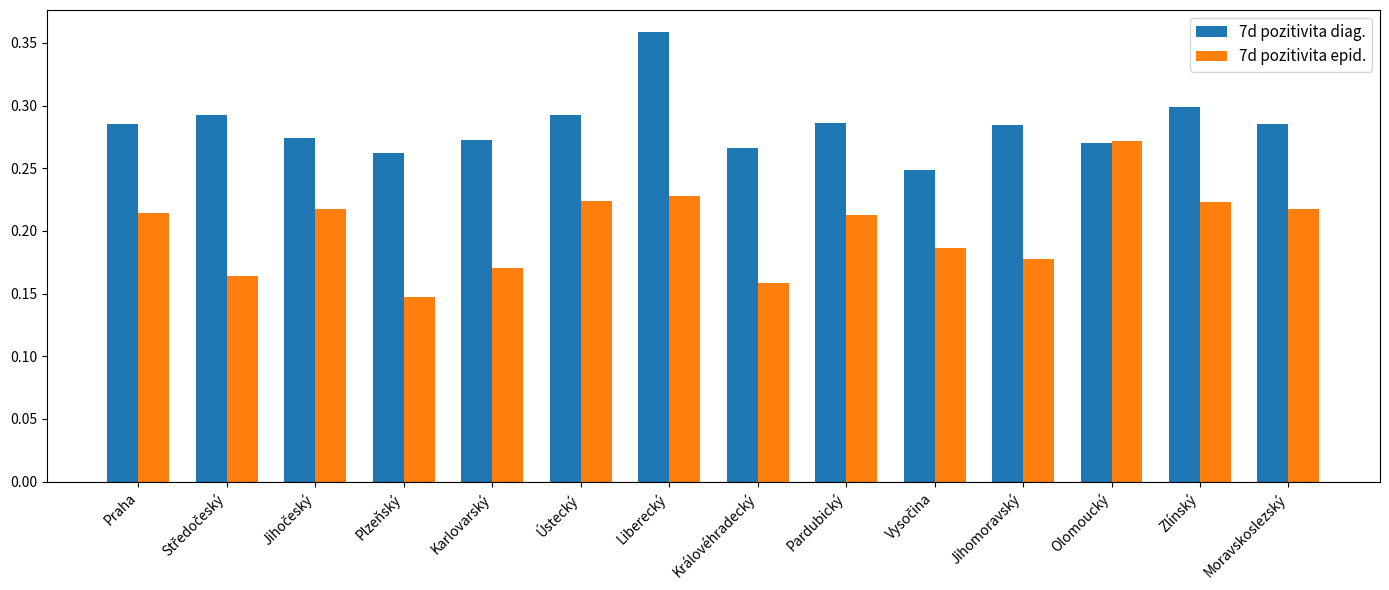

Which series has the widest spread of values?

7d pozitivita epid.